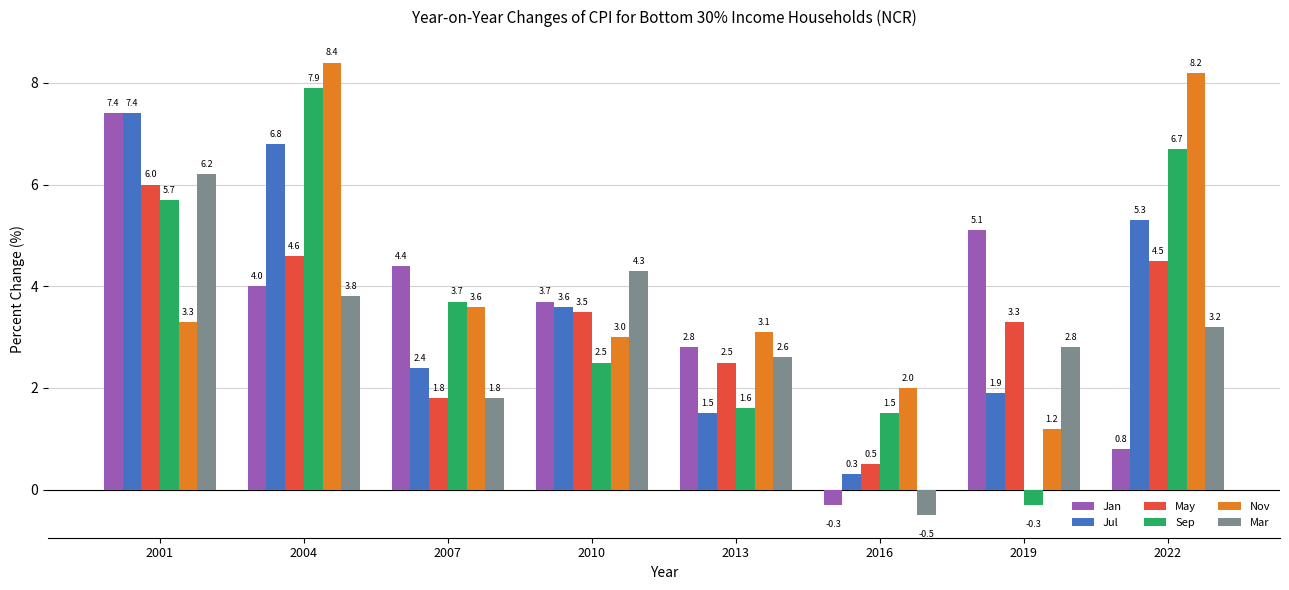

Which series has the largest range (max minus min)?

Sep